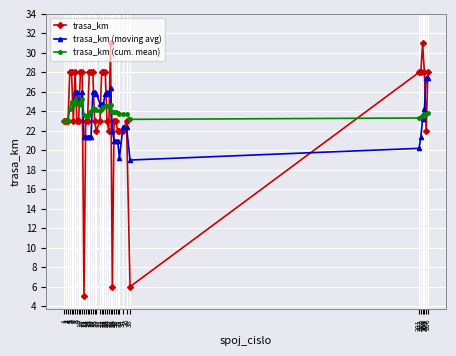

What is the maximum value shown in the chart?

31